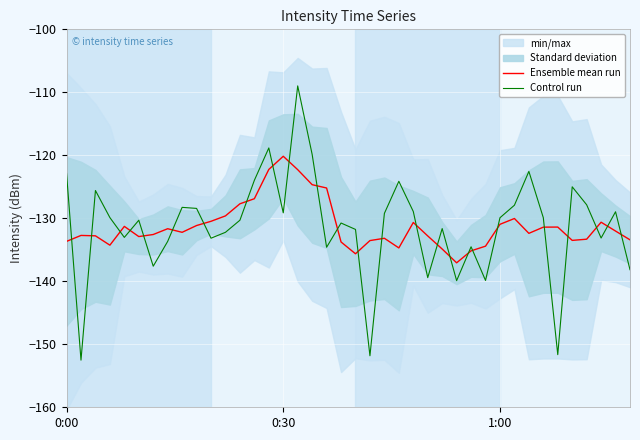

True or false: Ensemble mean run and Control run cross at least once.

True